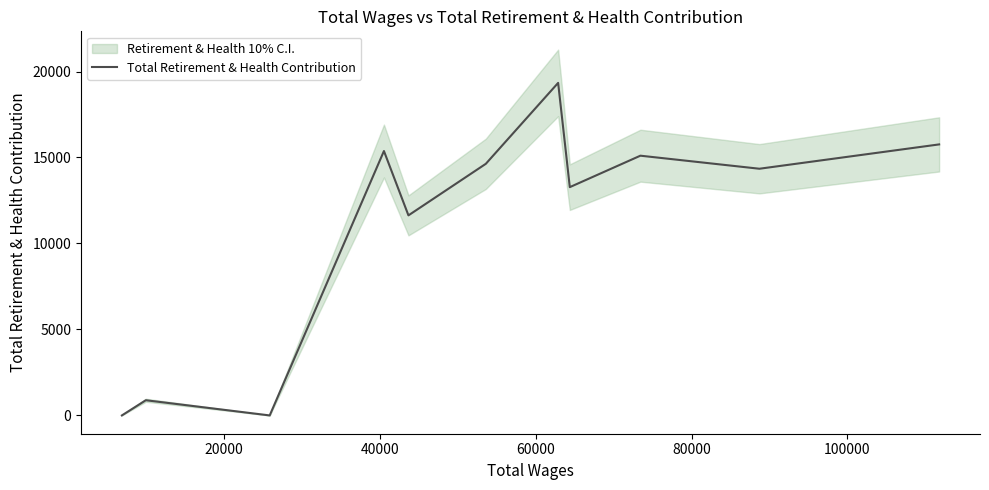

What is the difference between the second highest and minimum values?

15761